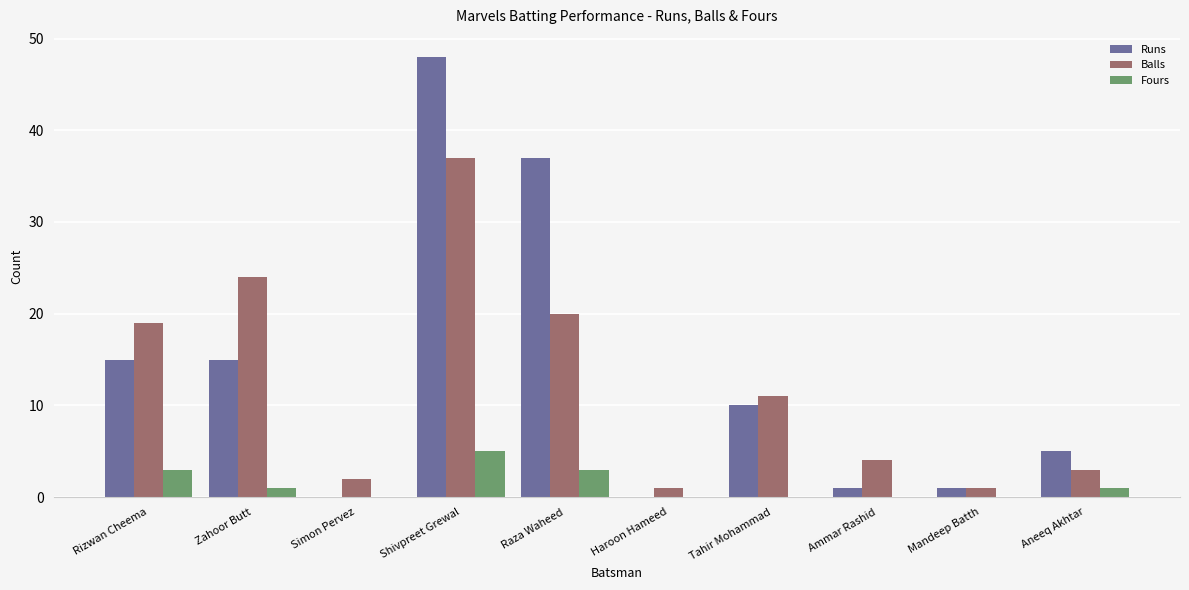

What is the sum of all Runs values?

132